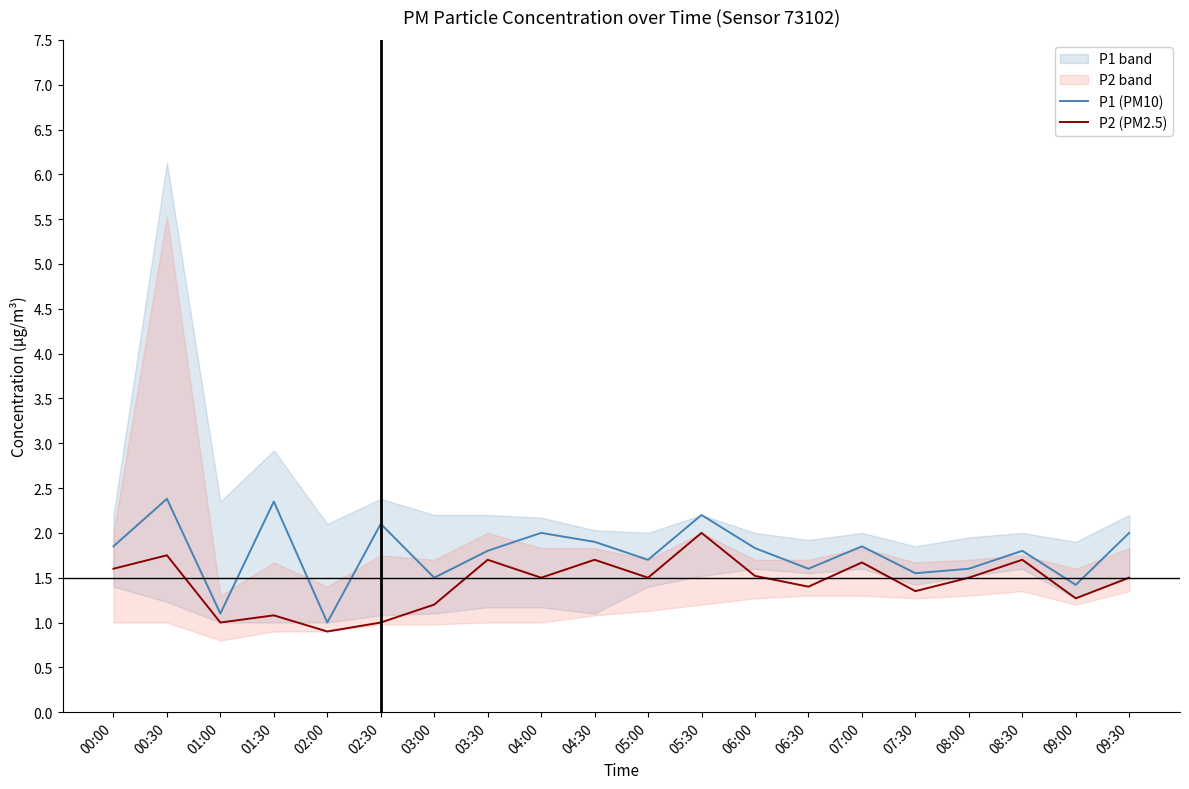

What is the average value of the P2 (PM2.5) series?

1.4